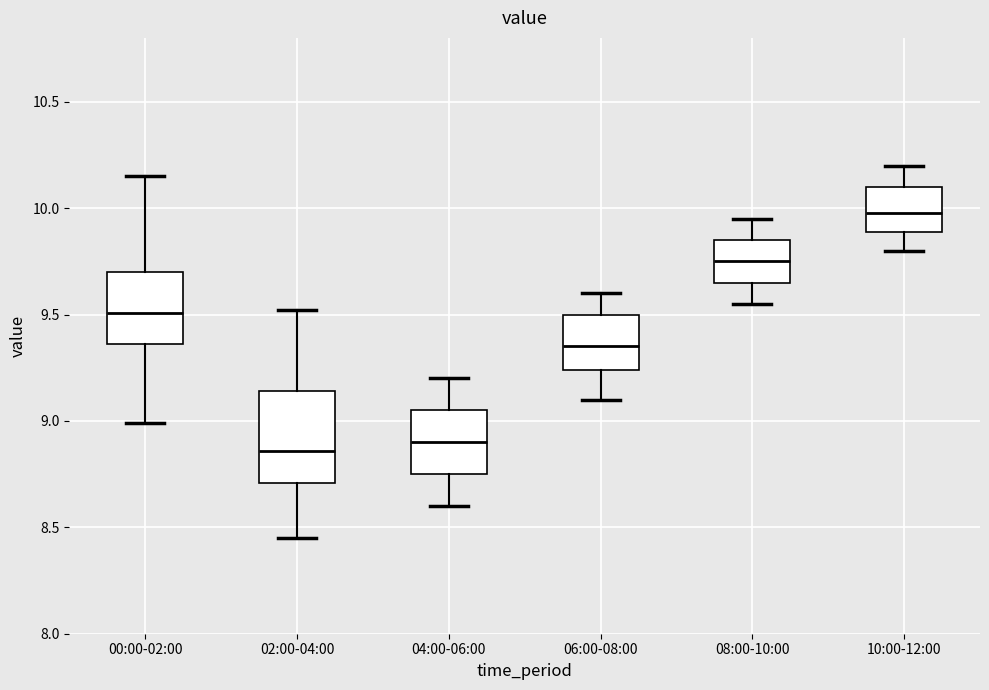

Reading left to right, transcribe this box plot: for each box, give where its median line is, the range the box spans, and where its two whiskers end, as read against the y-axis. The values are not printed on the chart, so give them approximately, as read against the axis.

00:00-02:00: median 9.50, box 9.35 to 9.70, whiskers 9.00 to 10.15
02:00-04:00: median 8.85, box 8.70 to 9.15, whiskers 8.45 to 9.50
04:00-06:00: median 8.90, box 8.75 to 9.05, whiskers 8.60 to 9.20
06:00-08:00: median 9.35, box 9.25 to 9.50, whiskers 9.10 to 9.60
08:00-10:00: median 9.75, box 9.65 to 9.85, whiskers 9.55 to 9.95
10:00-12:00: median 10.00, box 9.90 to 10.10, whiskers 9.80 to 10.20